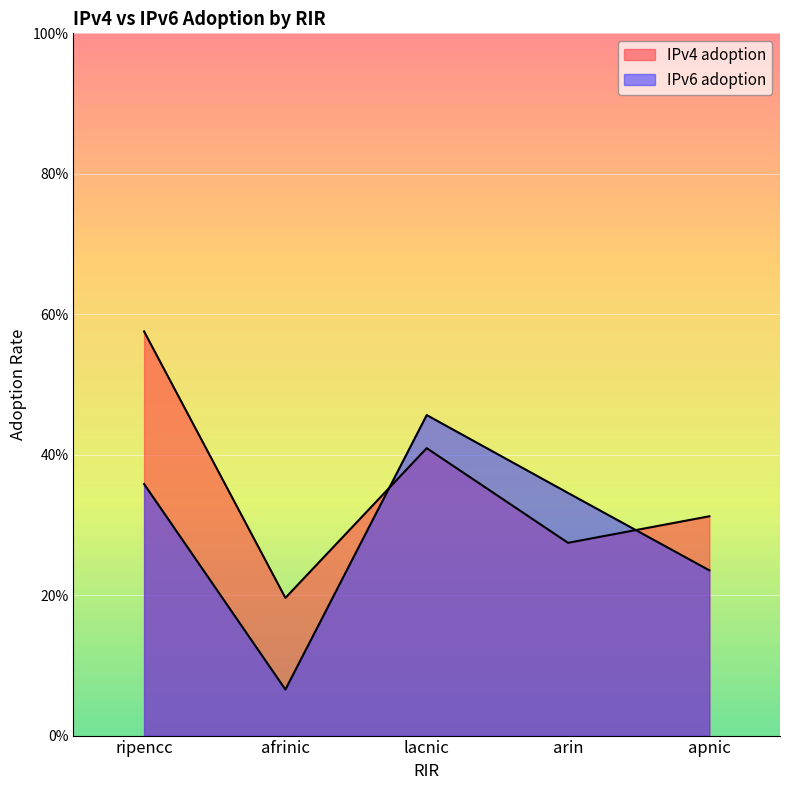

What is the sum of all IPv6 adoption values?

1.5